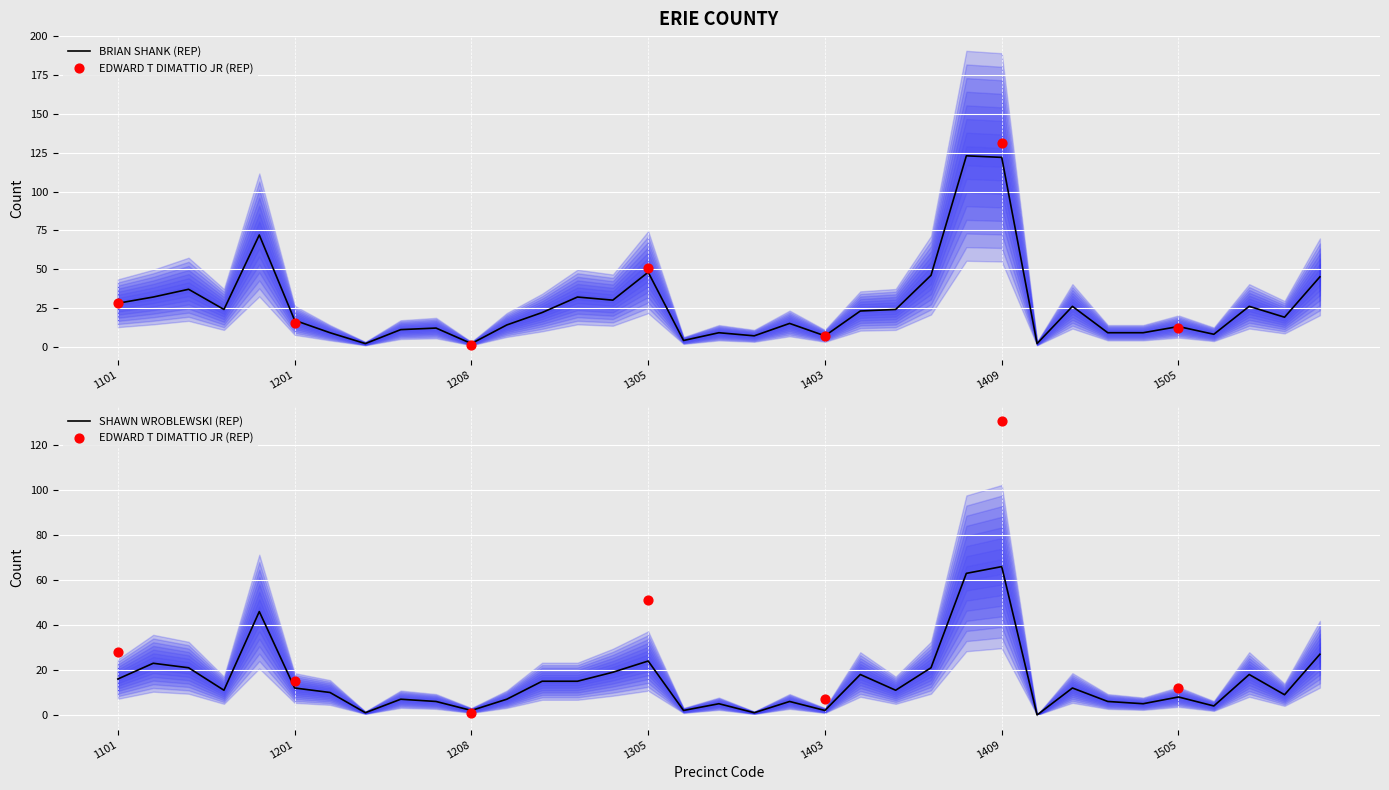

At how many categories does at least one series exceed 101?

2